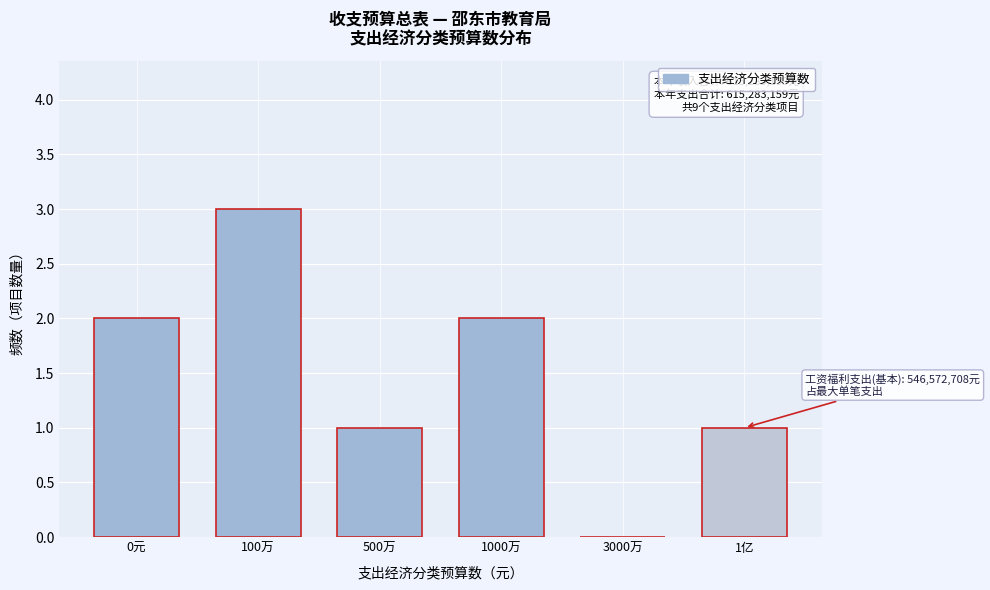

Reading right to left, transcribe all the data shown in this chart.

1亿=1	3000万=0	1000万=2	500万=1	100万=3	0元=2